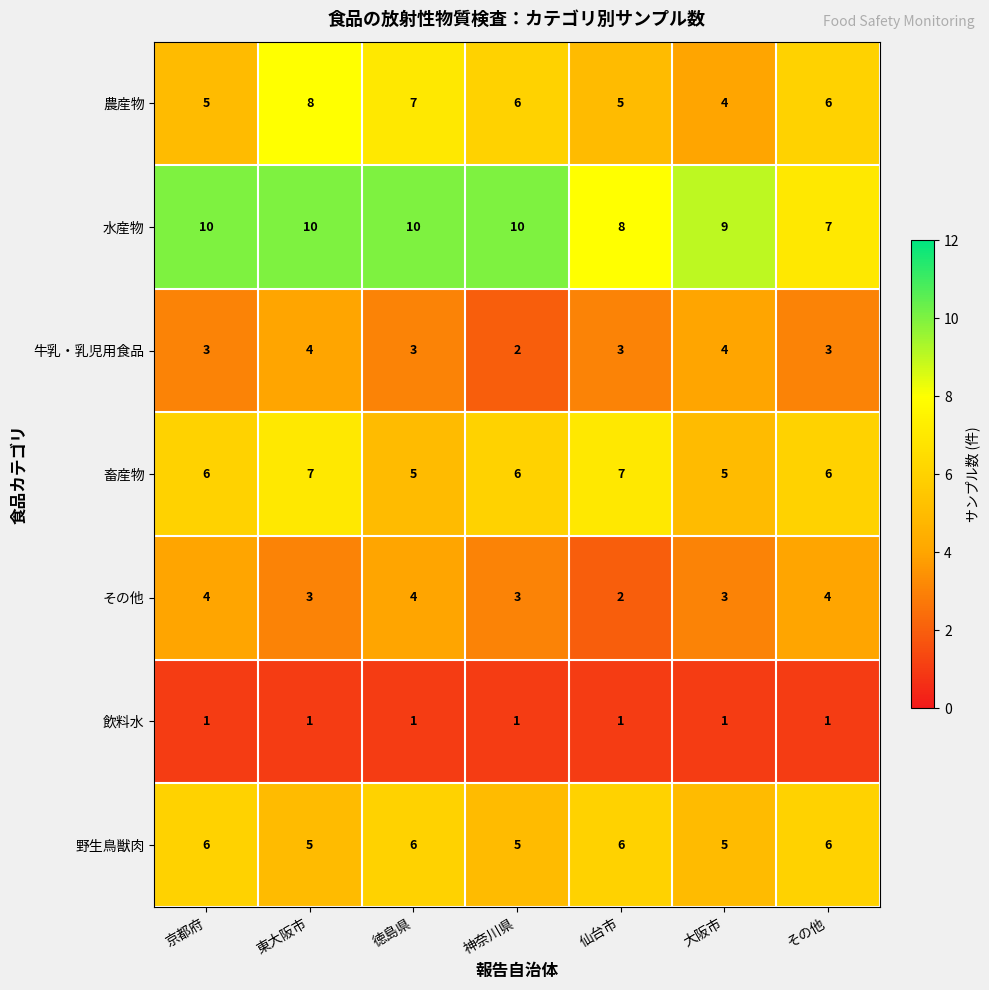

What is the average value of the 農産物 series?

6